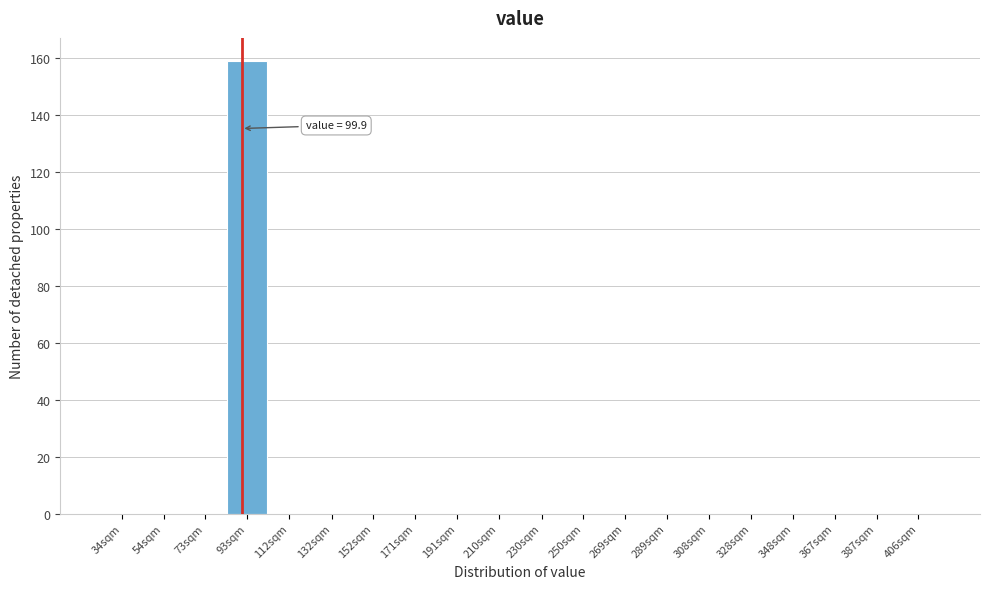

Reading left to right, list all the values displayed in this chart.

34sqm=0	54sqm=0	73sqm=0	93sqm=159	112sqm=0	132sqm=0	152sqm=0	171sqm=0	191sqm=0	210sqm=0	230sqm=0	250sqm=0	269sqm=0	289sqm=0	308sqm=0	328sqm=0	348sqm=0	367sqm=0	387sqm=0	406sqm=0